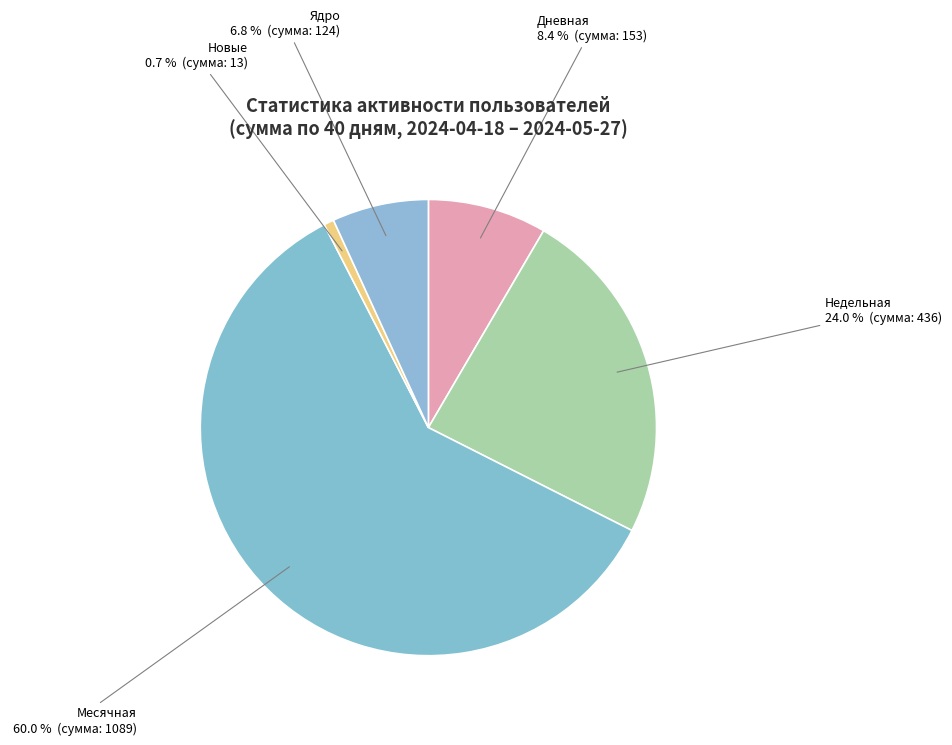

Which category has the smallest portion of the pie?

Новые